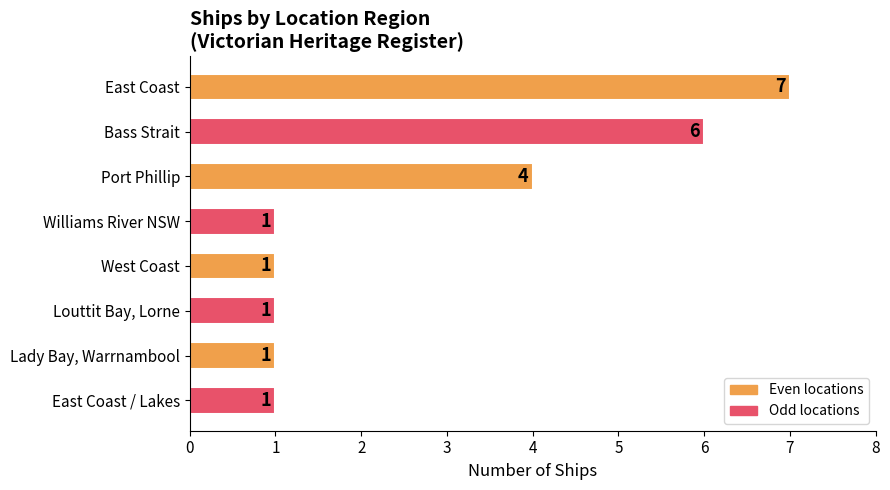

At which label is the value closest to 4?

Port Phillip